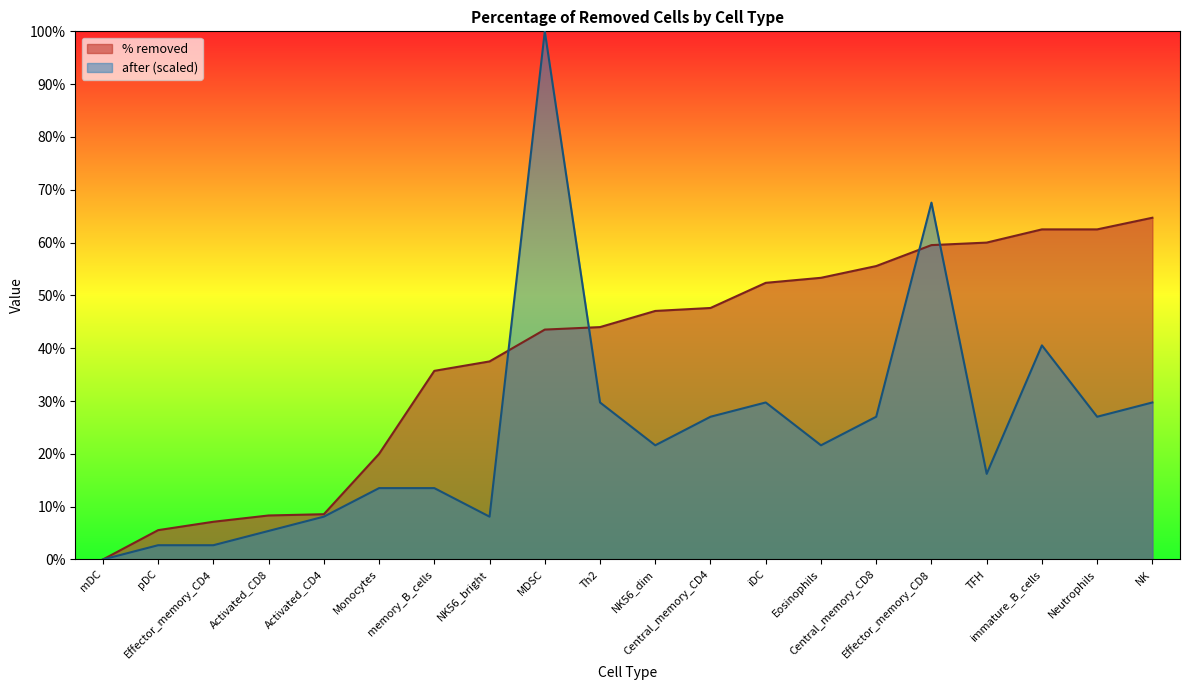

At how many categories does at least one series exceed 1?

19